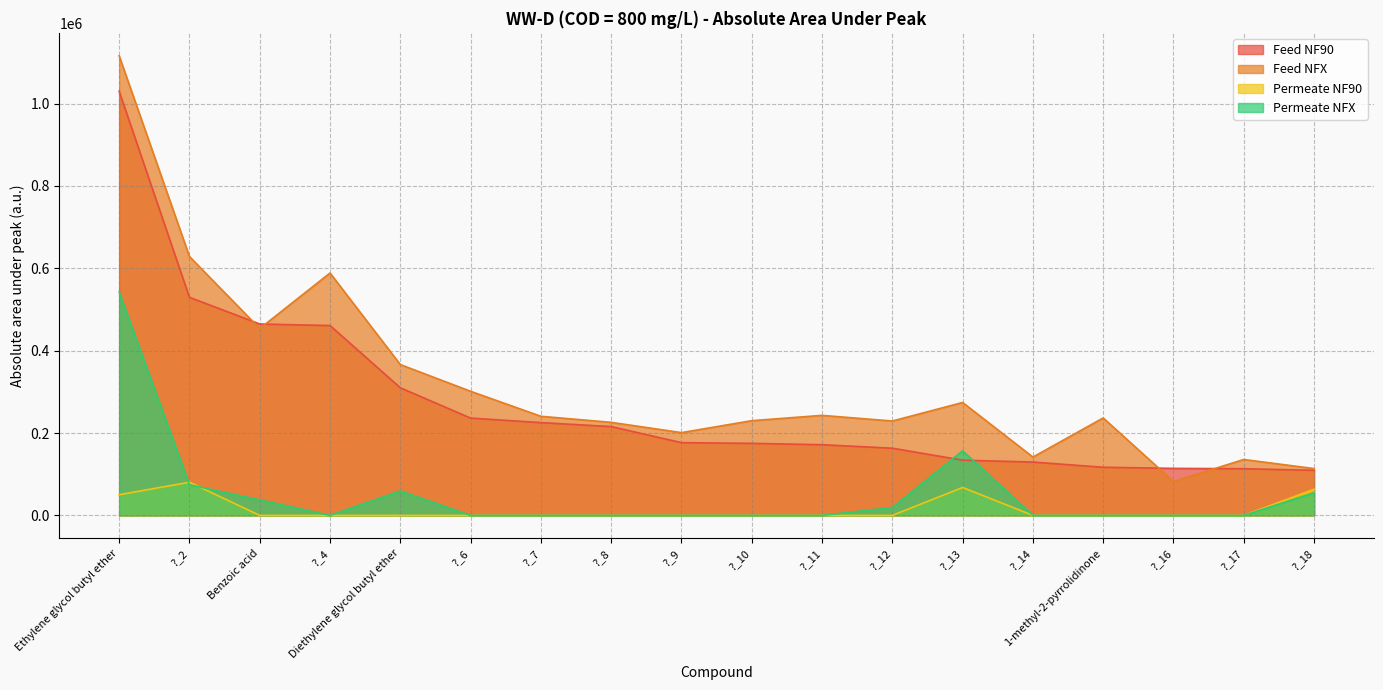

What is the sum of the Permeate NFX values at ?_18 and Diethylene glycol butyl ether?

114349